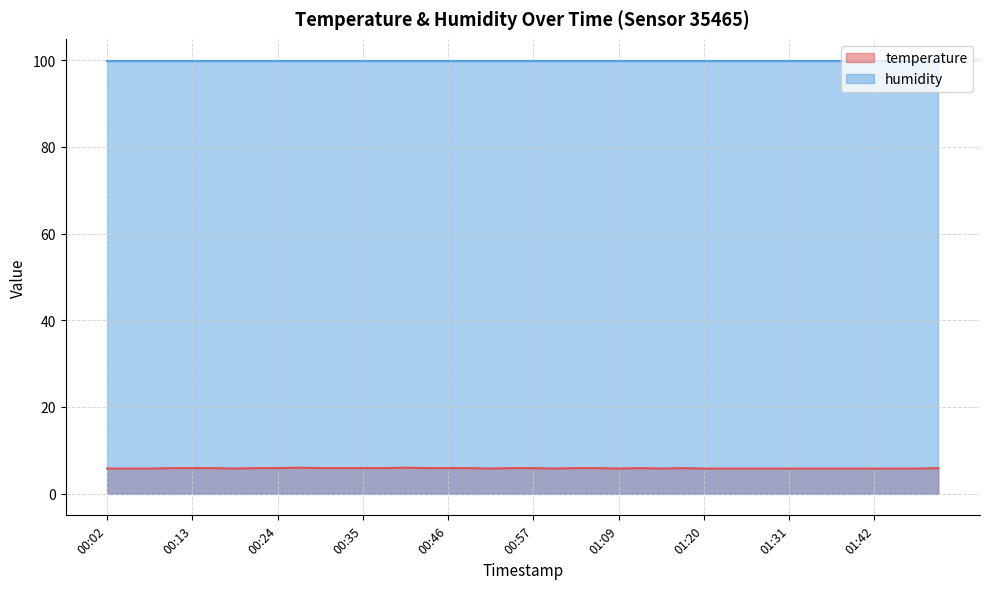

True or false: humidity and temperature cross at least once.

False